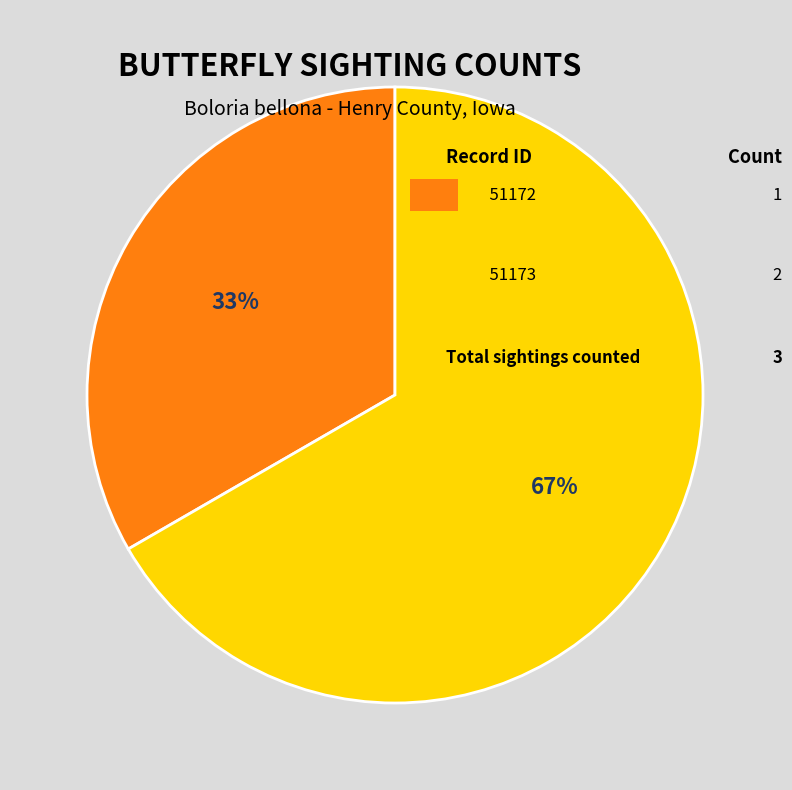

Does any single category account for the majority?

Yes